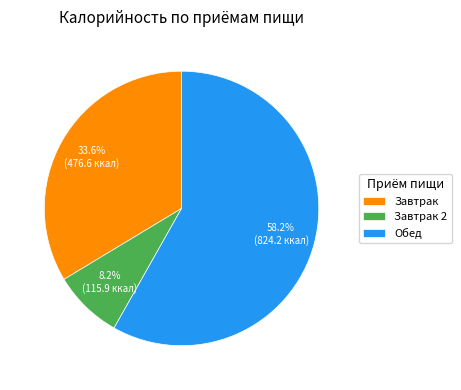

How many slices are in this pie chart?

3